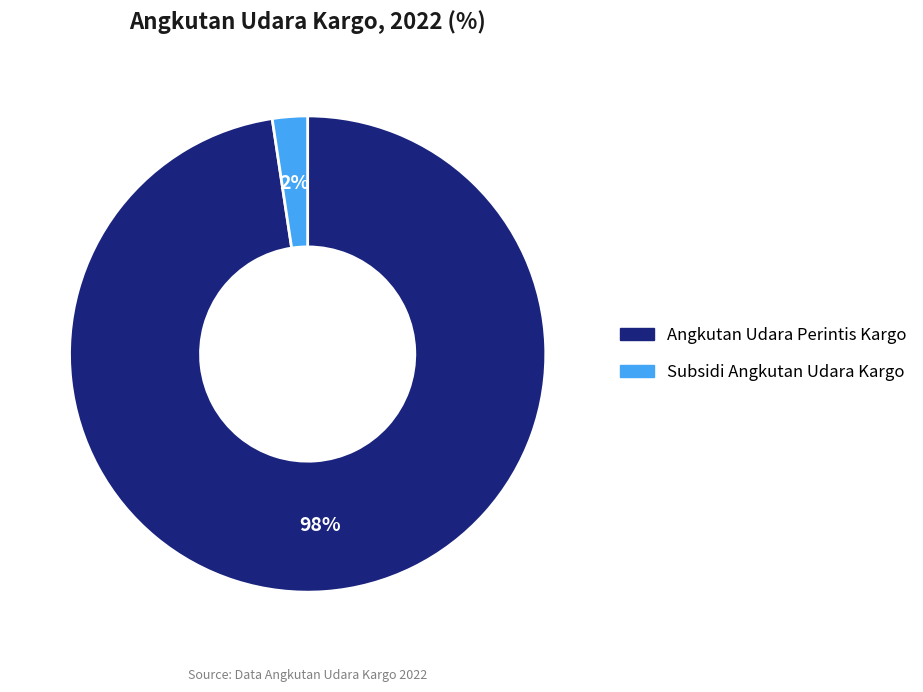

Do Angkutan Udara Perintis Kargo and Subsidi Angkutan Udara Kargo together represent more than half of the pie?

Yes